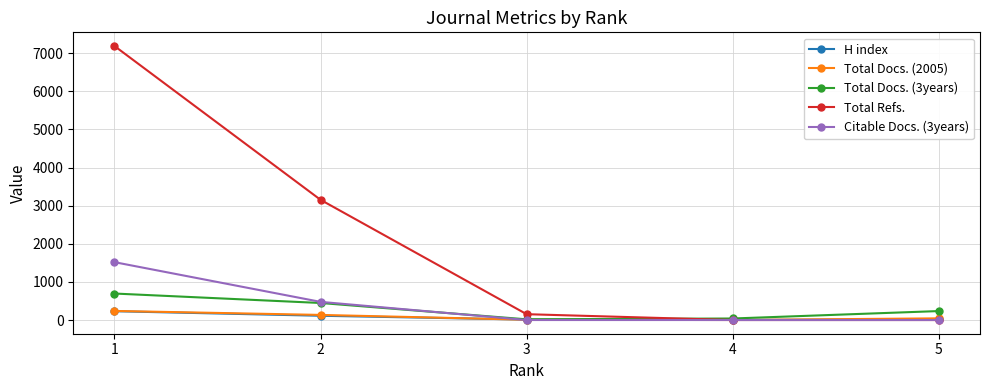

At how many categories does at least one series exceed 5103?

1